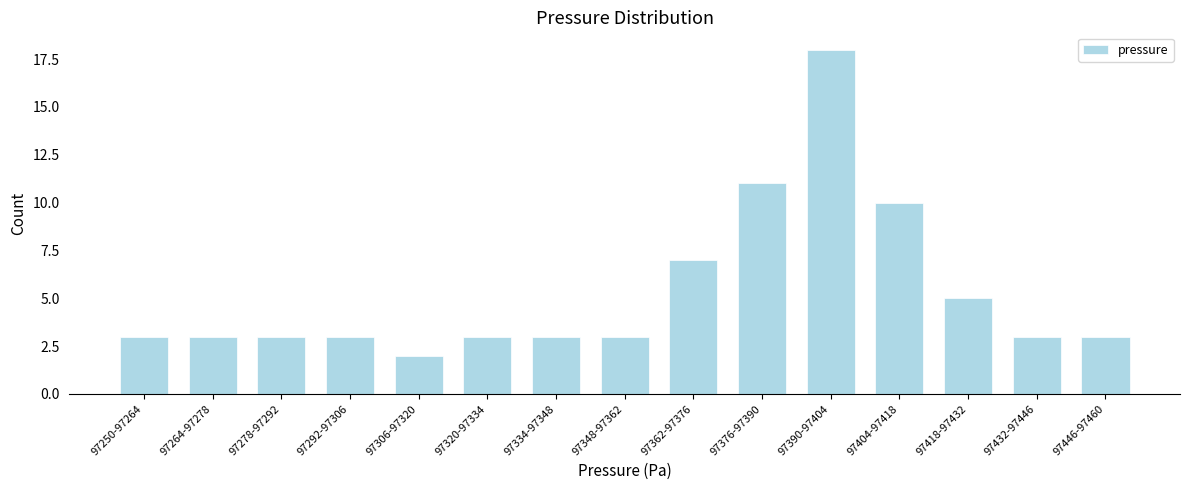

Reading left to right, what are all the values shown in this chart?

97250-97264=3	97264-97278=3	97278-97292=3	97292-97306=3	97306-97320=2	97320-97334=3	97334-97348=3	97348-97362=3	97362-97376=7	97376-97390=11	97390-97404=18	97404-97418=10	97418-97432=5	97432-97446=3	97446-97460=3